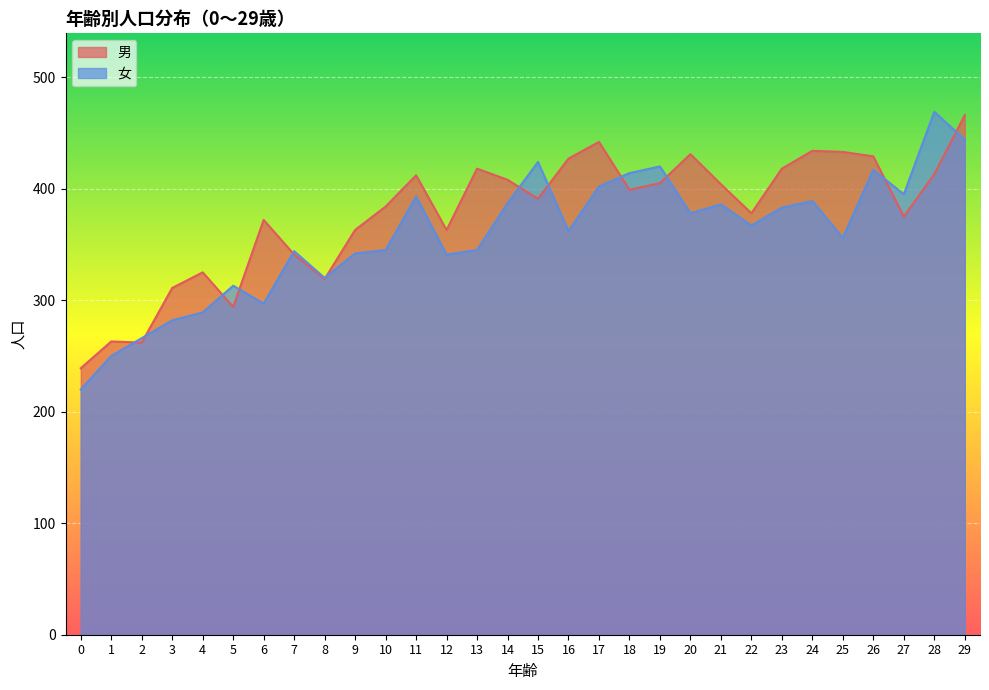

Which has a higher value, 8 or 19?

19